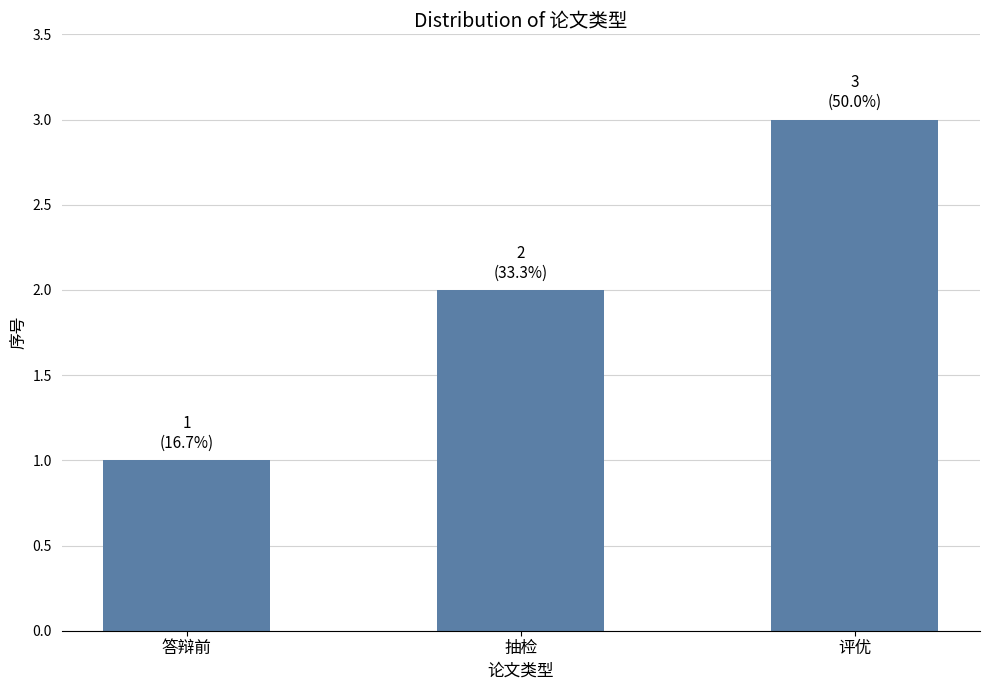

True or false: the data shows 0 at 抽检.

False